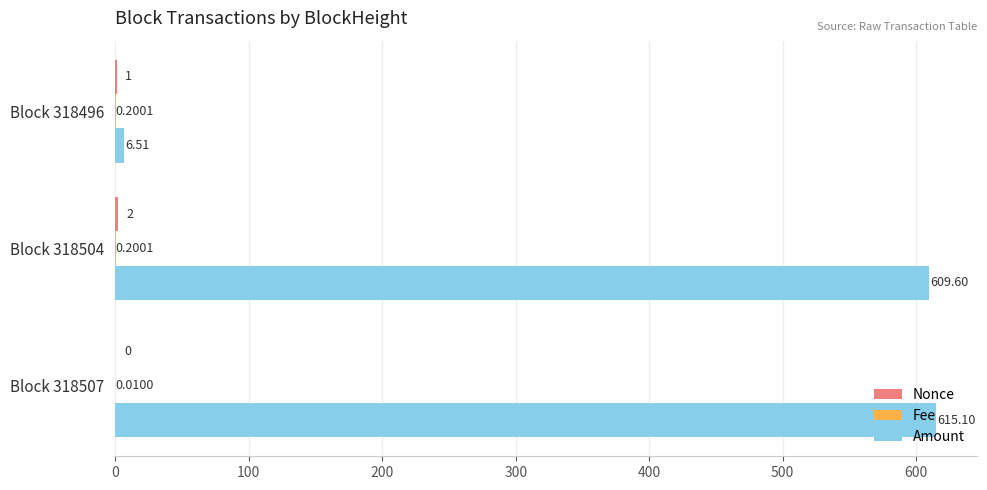

Which series has the largest total across all categories?

Amount